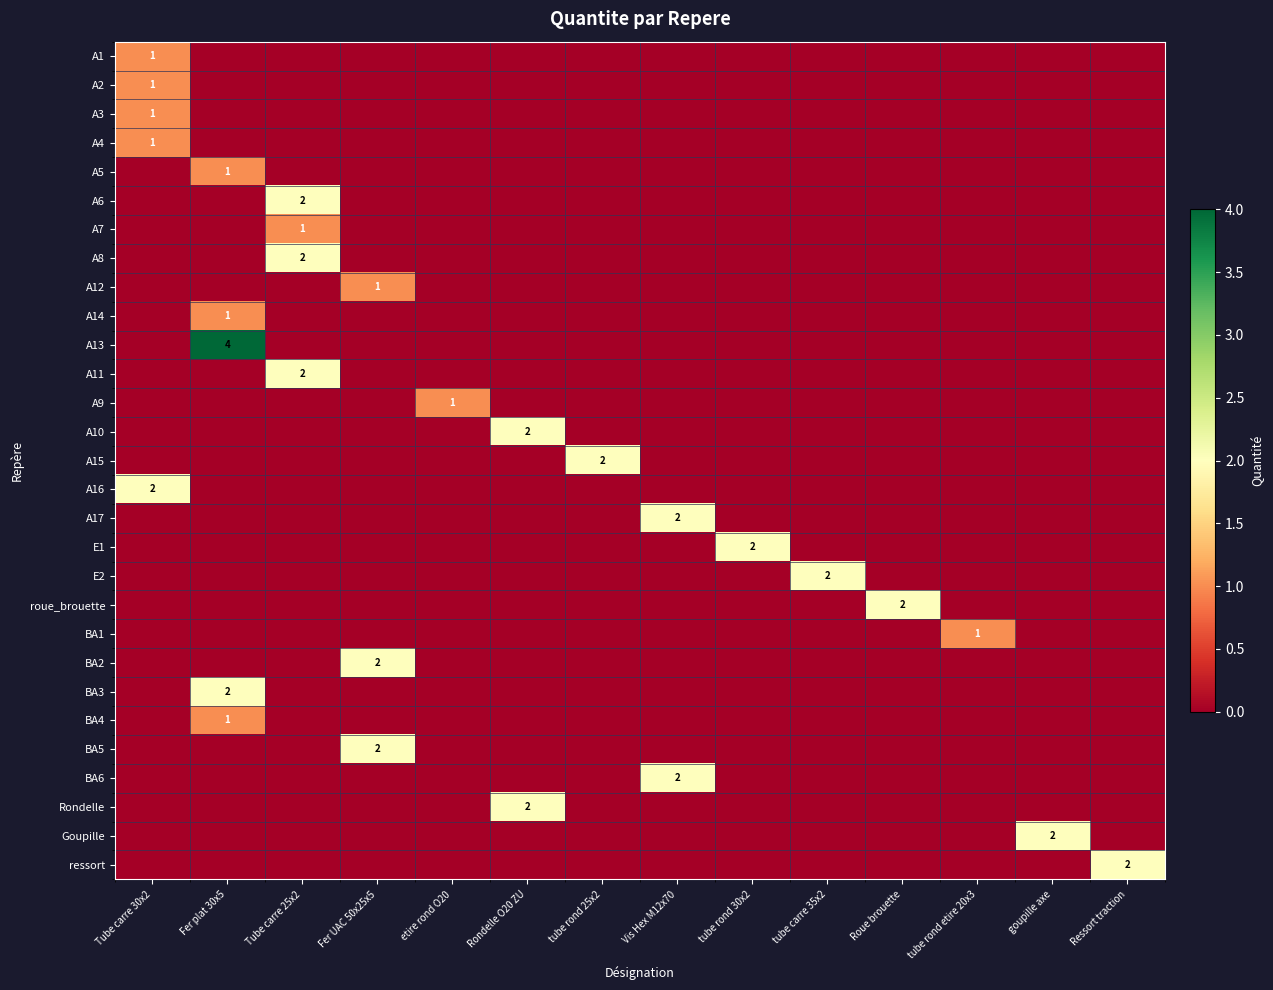

True or false: BA6 has a value of 2 at Vis Hex M12x70.

True